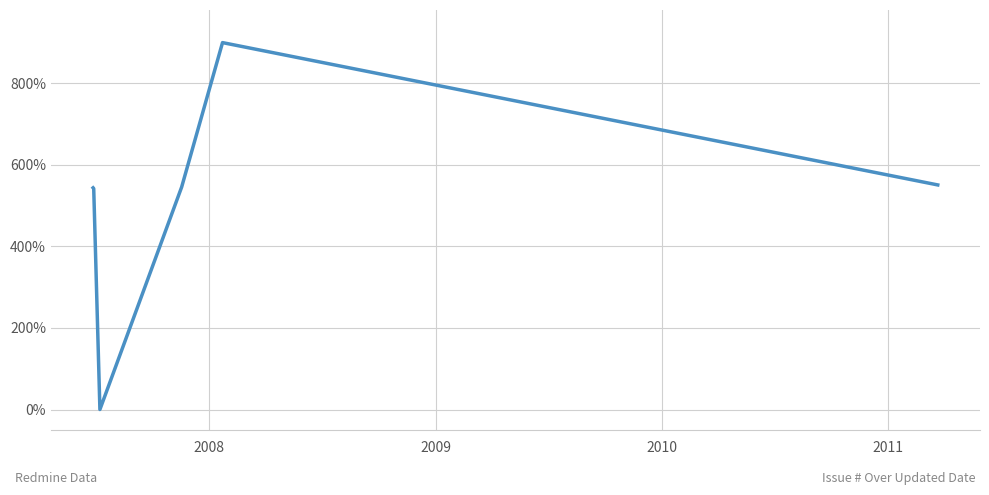

How many interior local valleys (lower than both neighbors) does the data have?

1